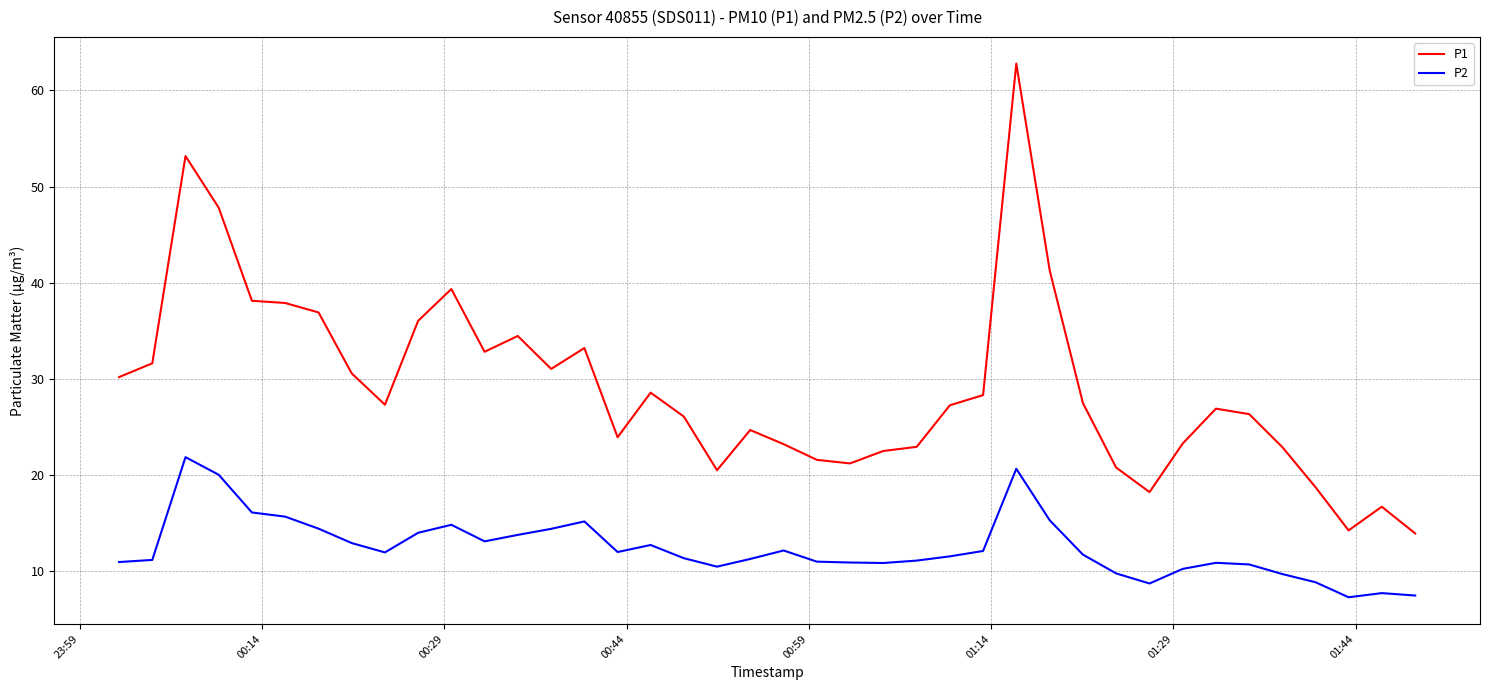

Which series has the largest range (max minus min)?

P1